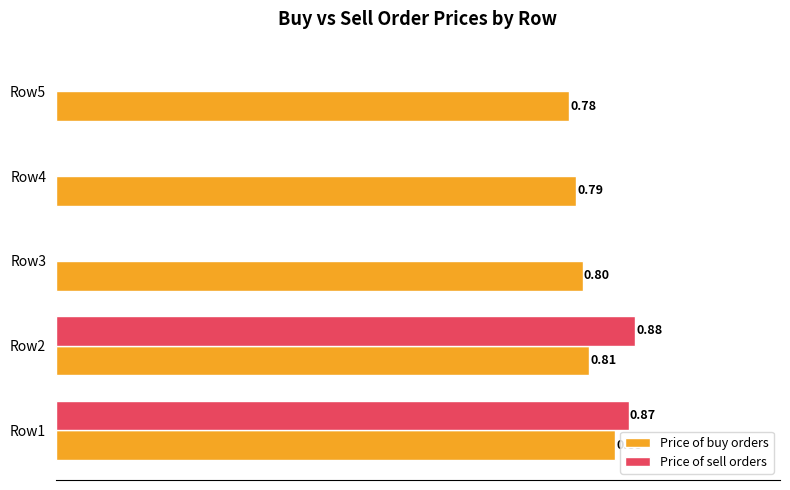

Is the value of Price of buy orders at Row4 greater than the value of Price of sell orders at Row2?

No